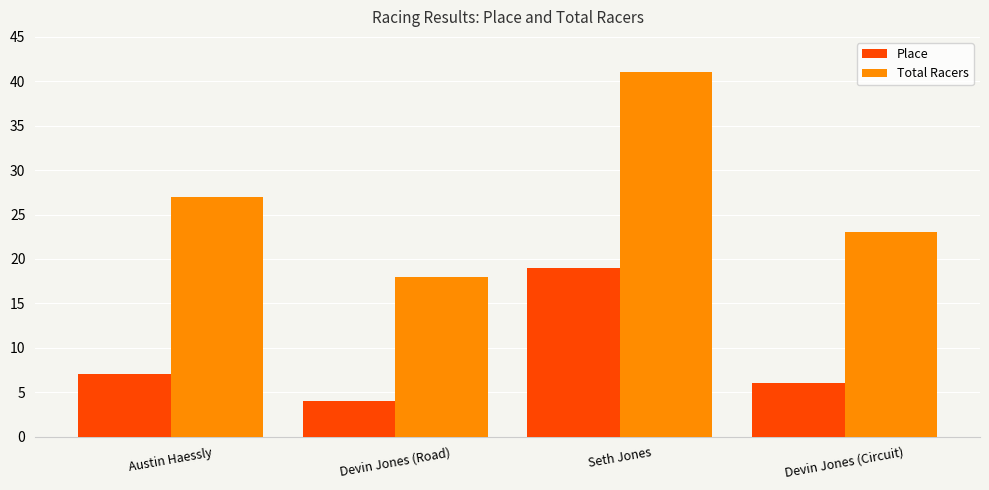

The value of Total Racers at Seth Jones is 64. True or false?

False